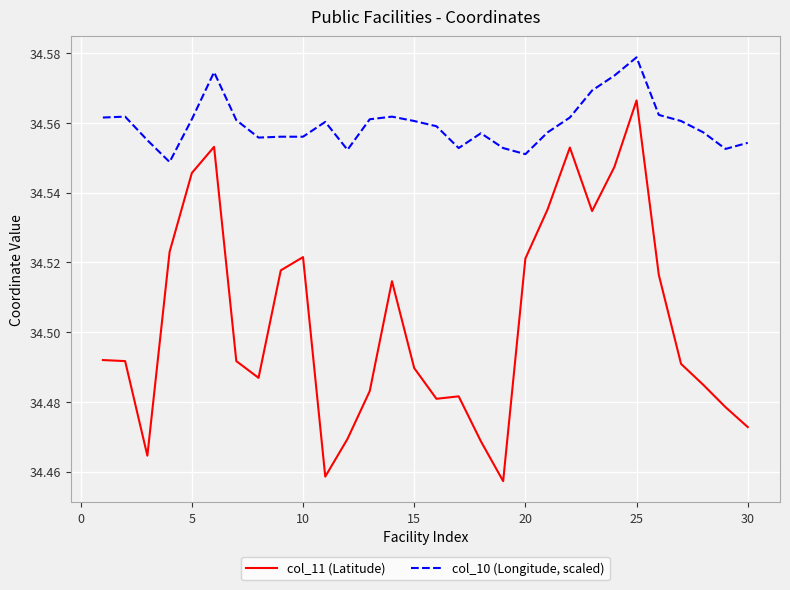

List the series in order of their peak value, lowest first.

col_11 (Latitude), col_10 (Longitude, scaled)